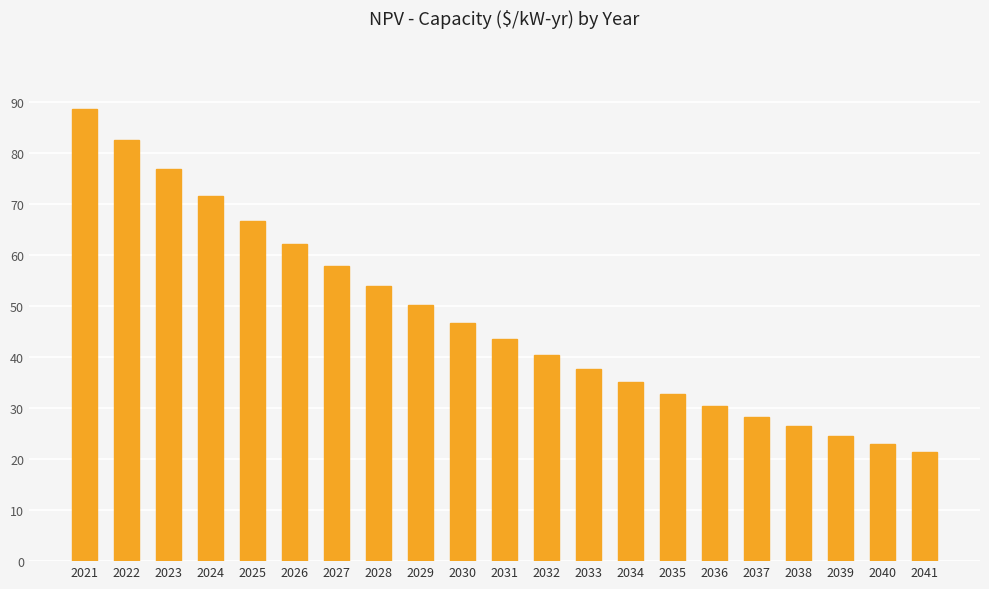

Where is the data nearest to the value 55?

2028